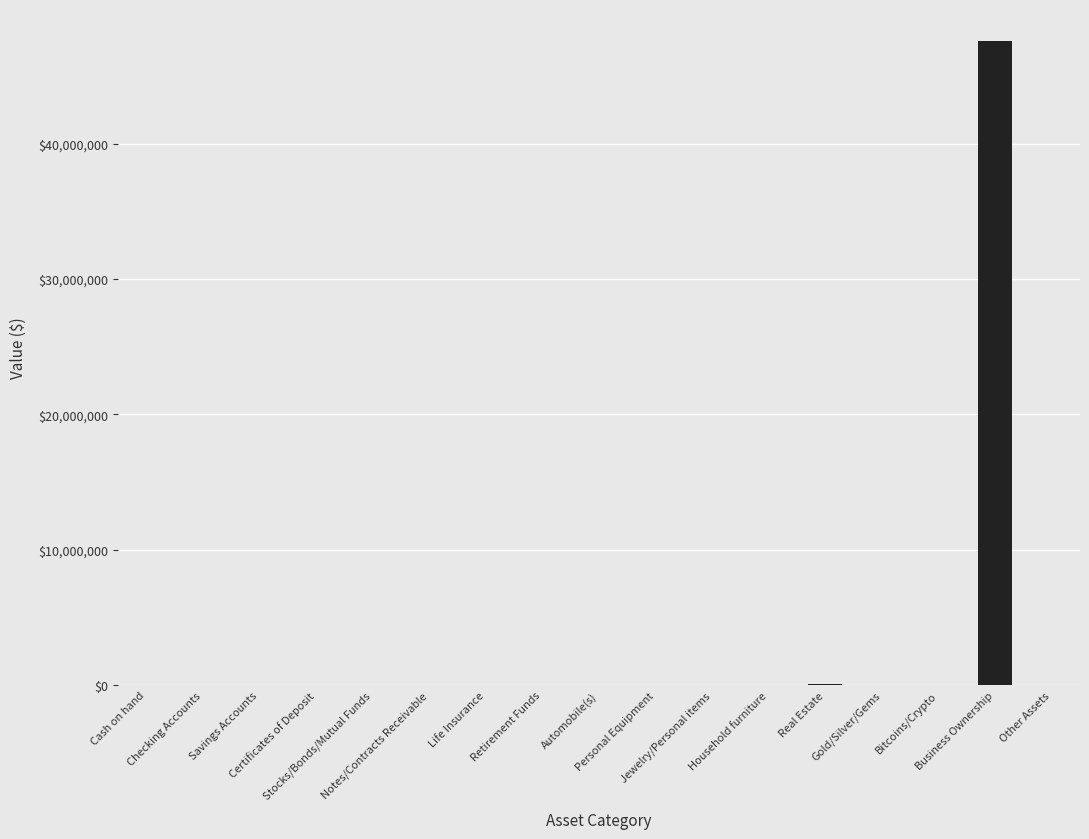

Count the number of data series in this chart.

1